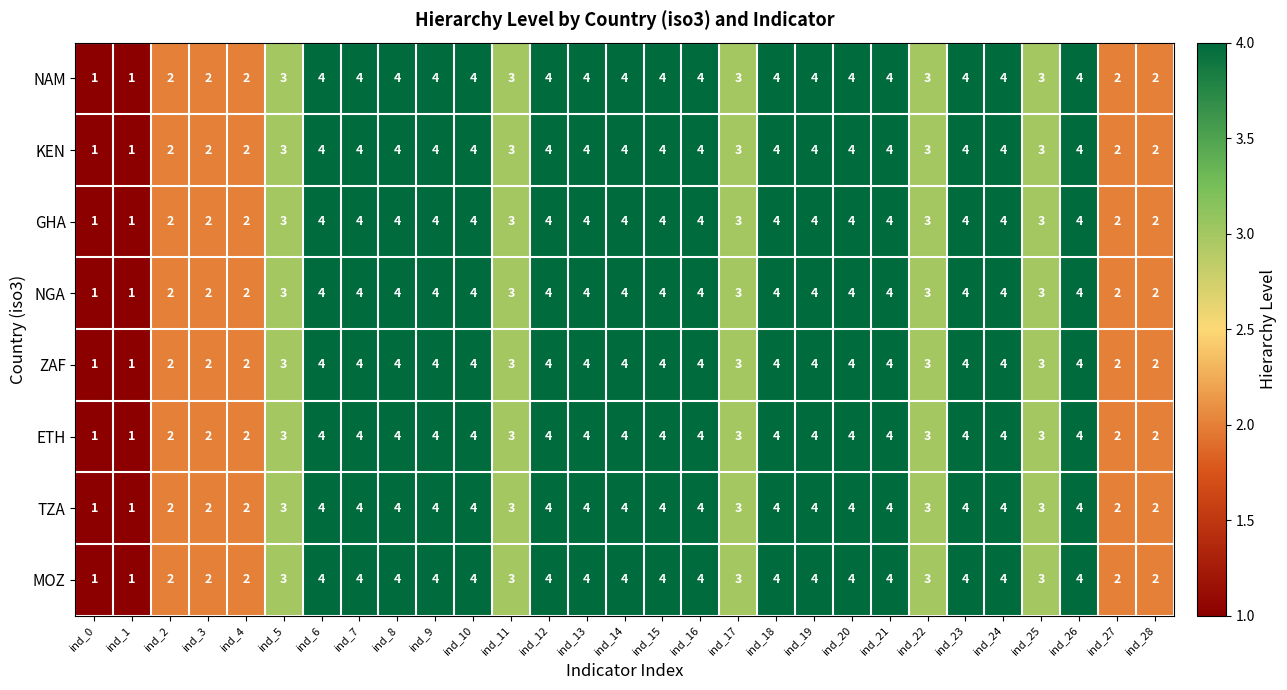

Count the ETH values in the range 3 to 4.

22